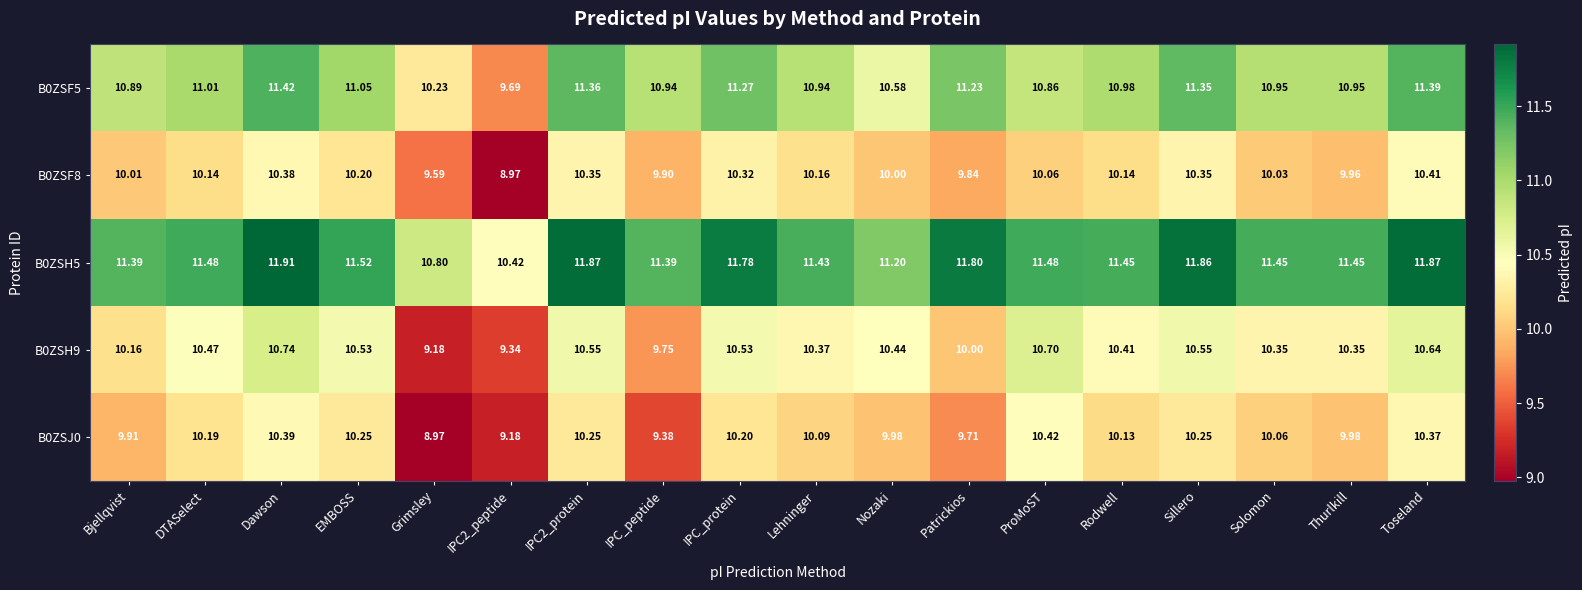

Which label corresponds to the largest value in the chart?

Dawson